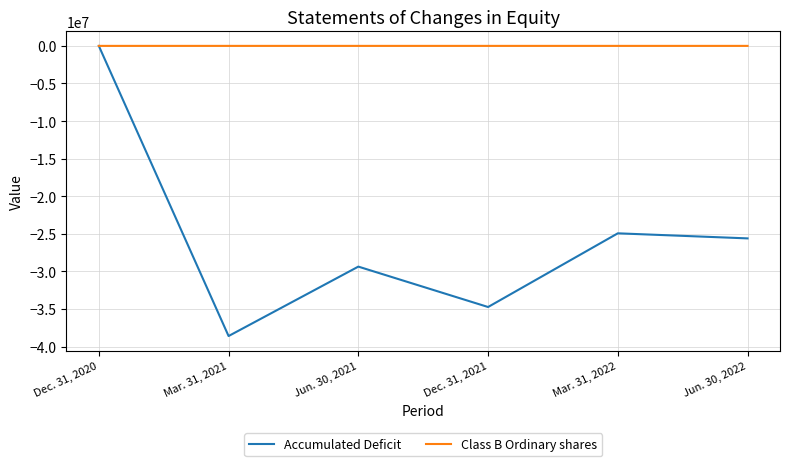

Between Jun. 30, 2021 and Jun. 30, 2022, which series saw the biggest shift?

Accumulated Deficit